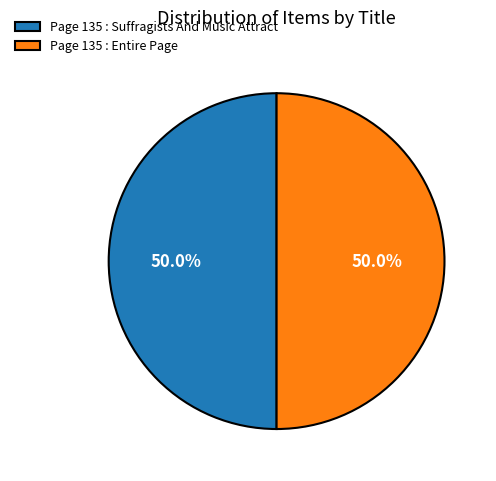

Approximately how many times larger is the value at Page 135 : Suffragists And Music Attract compared to Page 135 : Entire Page?

1.0